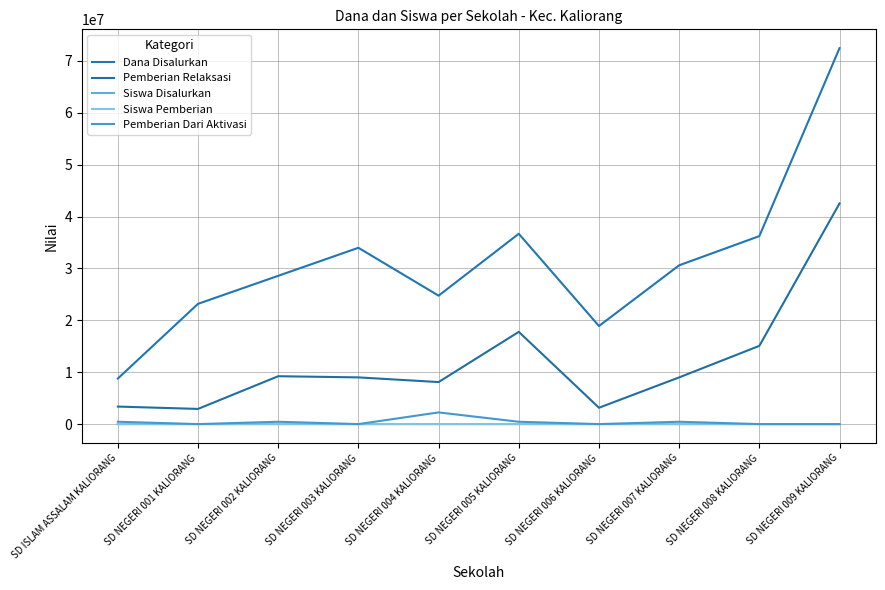

How many values in the Siswa Pemberian series are below 47?

5